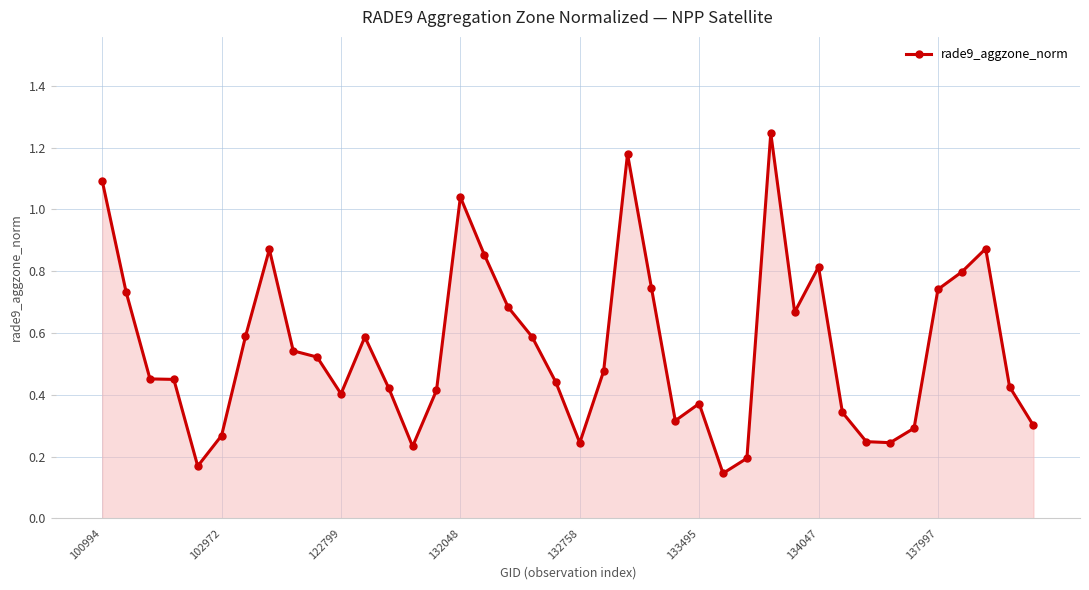

True or false: there are more than 1 points higher than both neighbors.

True